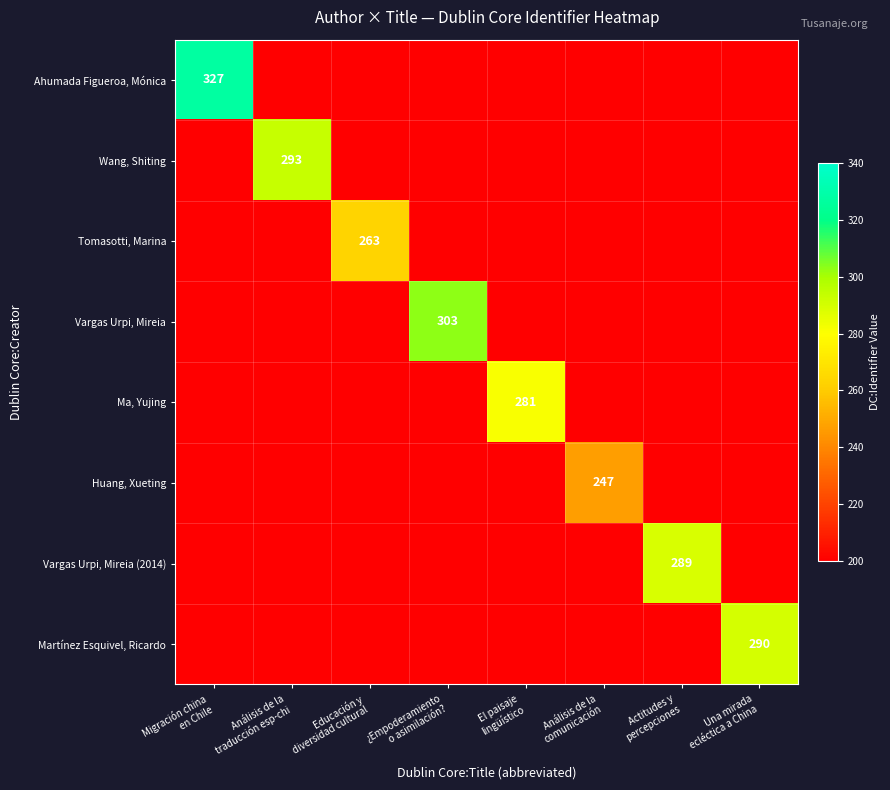

The value of Ma, Yujing at Actitudes y percepciones is 268. True or false?

False